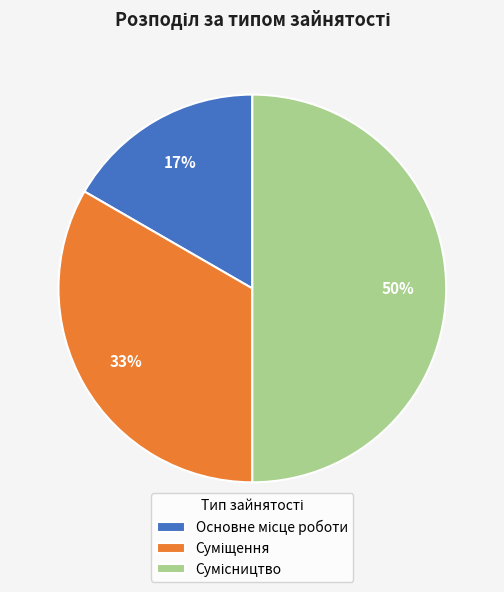

How many segments does this pie chart have?

3